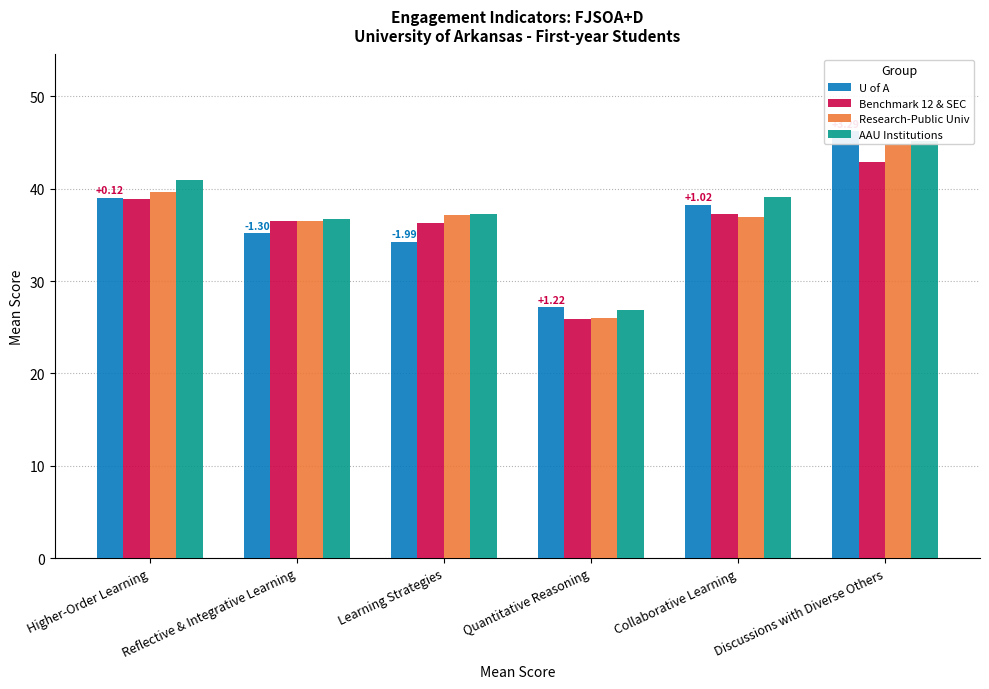

The value of Research-Public Univ at Learning Strategies is 64.8. True or false?

False